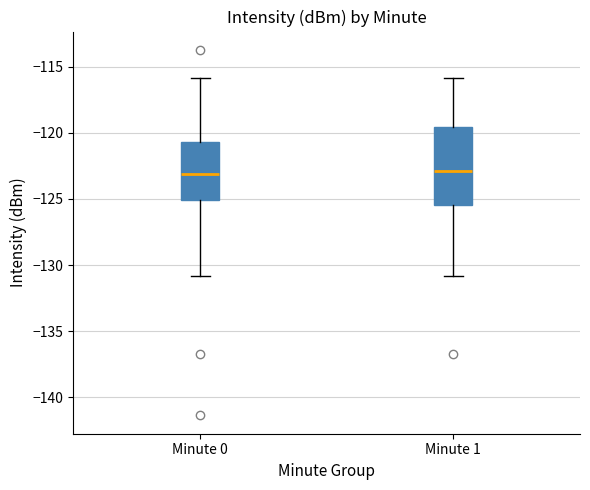

Comparing the boxes themselves (not the whiskers), which one is the tallest?

Minute 1